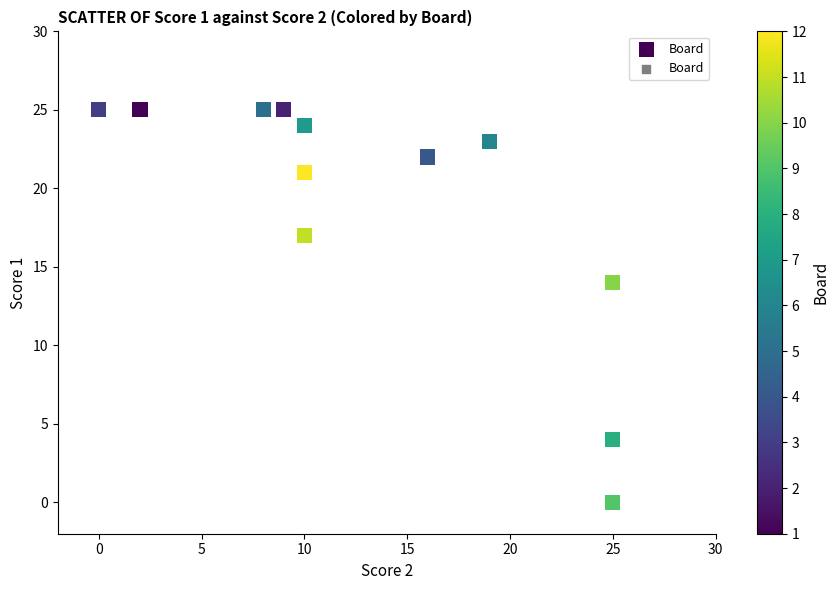

What Y value in the scatter plot is closest to 12?

14